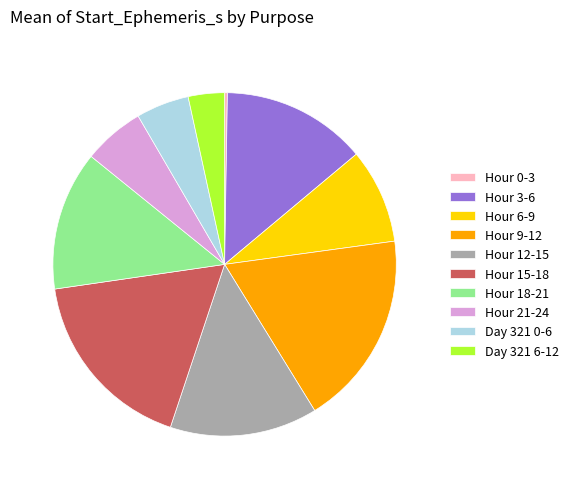

The Hour 21-24 slice represents 6% of the pie. True or false?

True